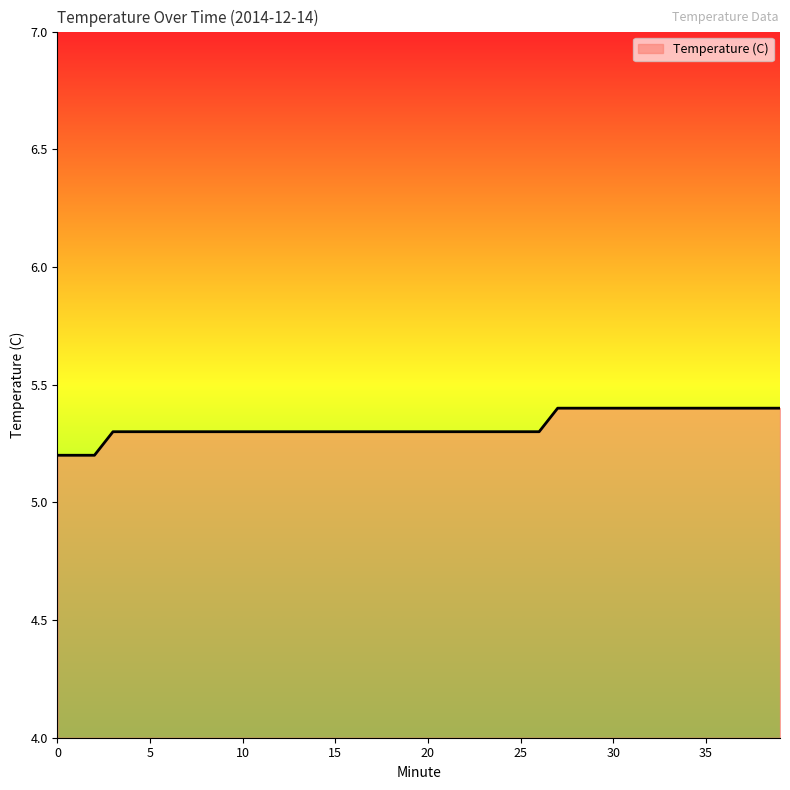

What is the minimum value shown in the chart?

5.2